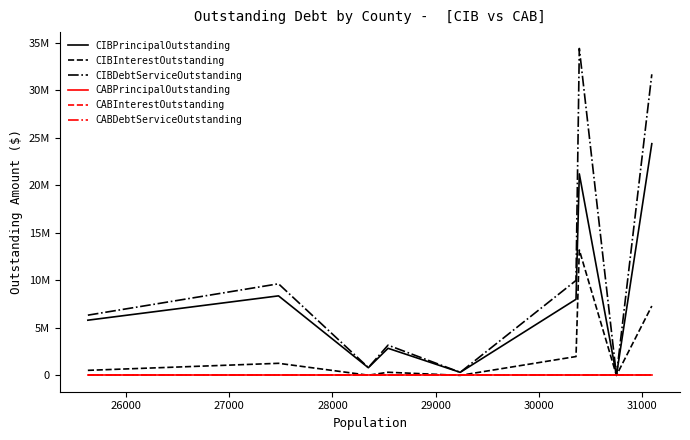

Is this an area chart (filled region under the line)?

No